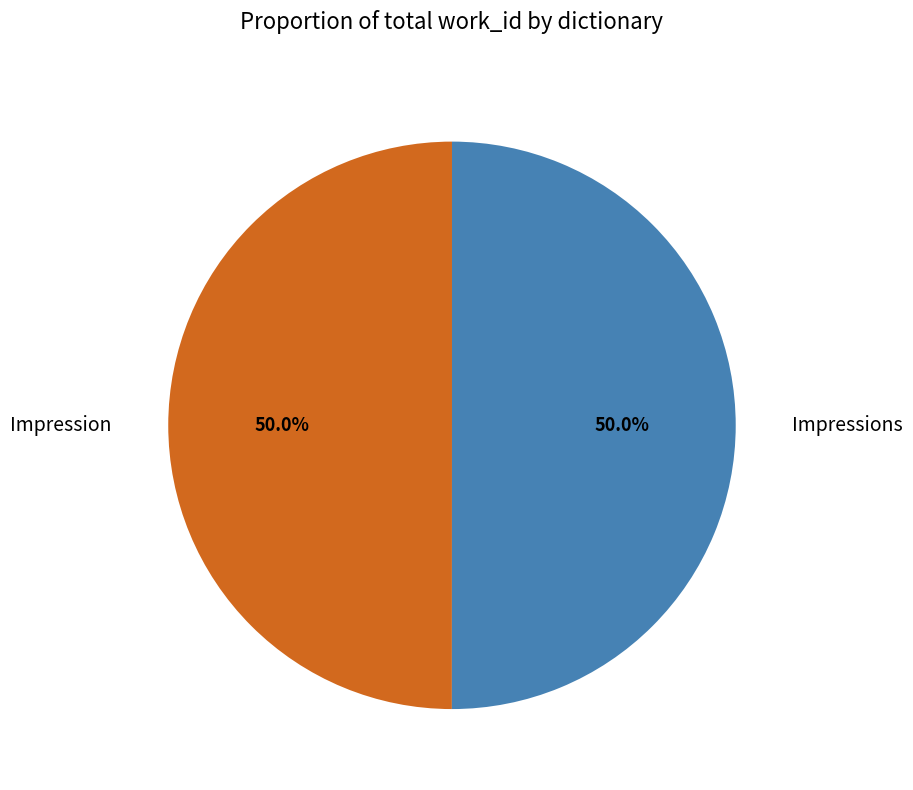

What is the ratio of the value at Impression to the value at Impressions?

1.0